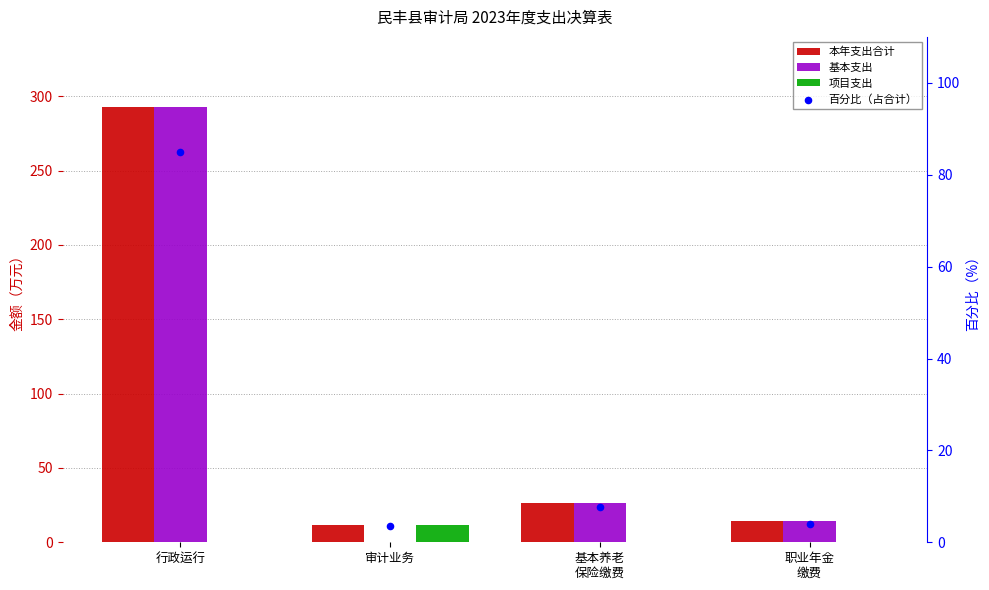

Is the value of 本年支出合计 at 审计业务 greater than the value of 基本支出 at 基本养老
保险缴费?

No